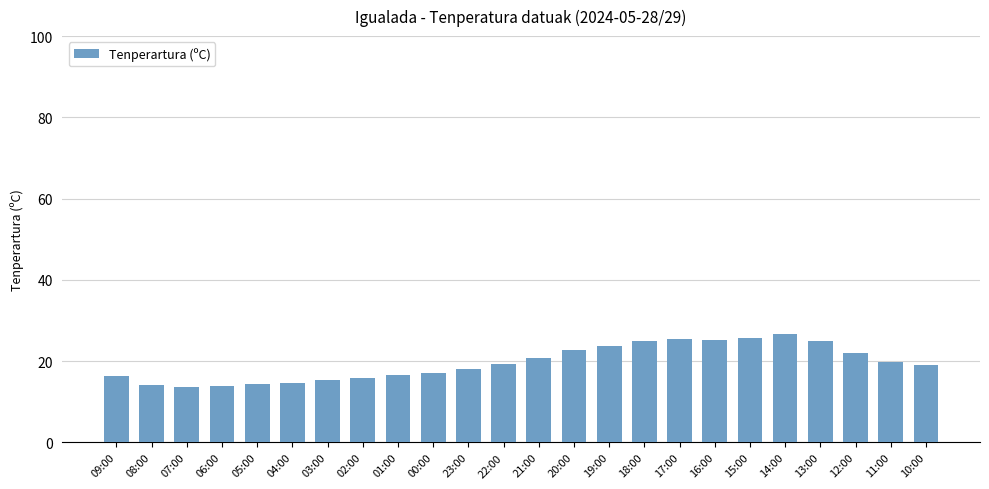

What is the average value?

19.6